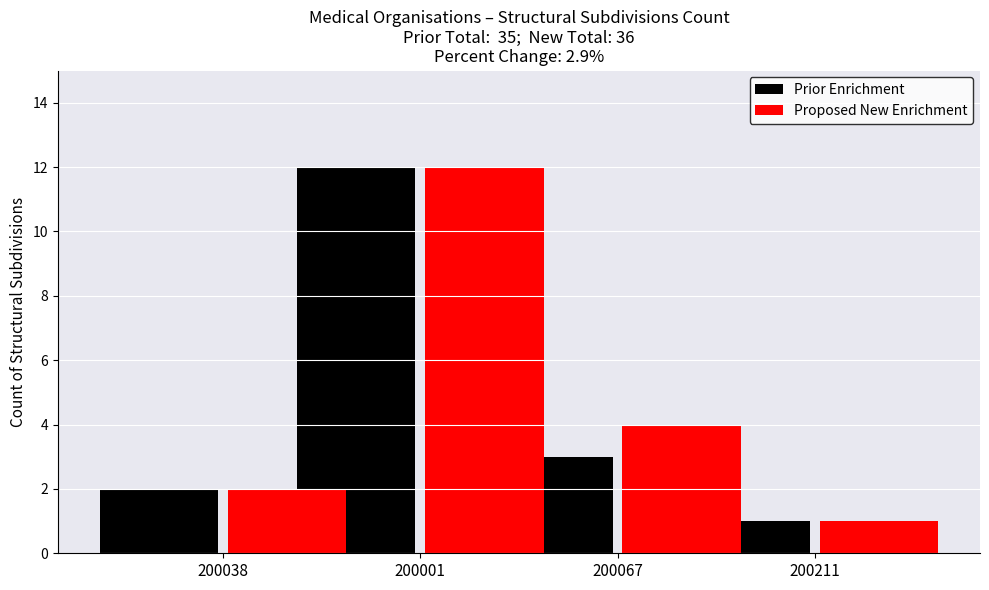

What is the difference between the Proposed New Enrichment values at 200001 and 200211?

11